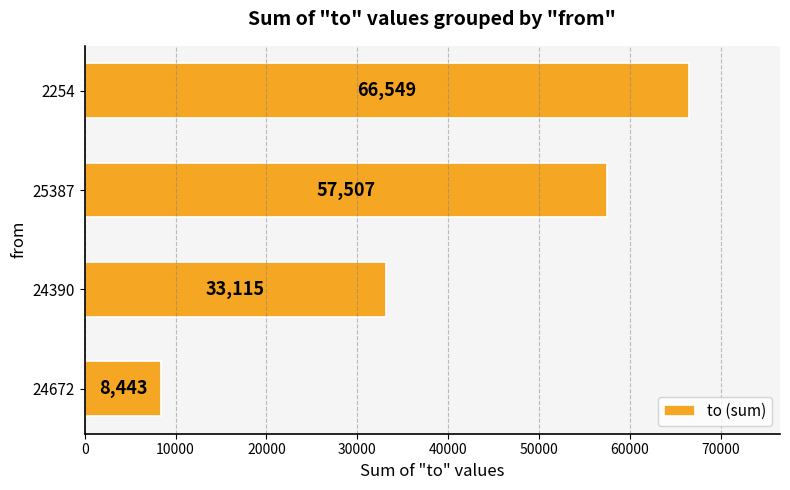

Is it true that the value at 24672 is 11534?

False